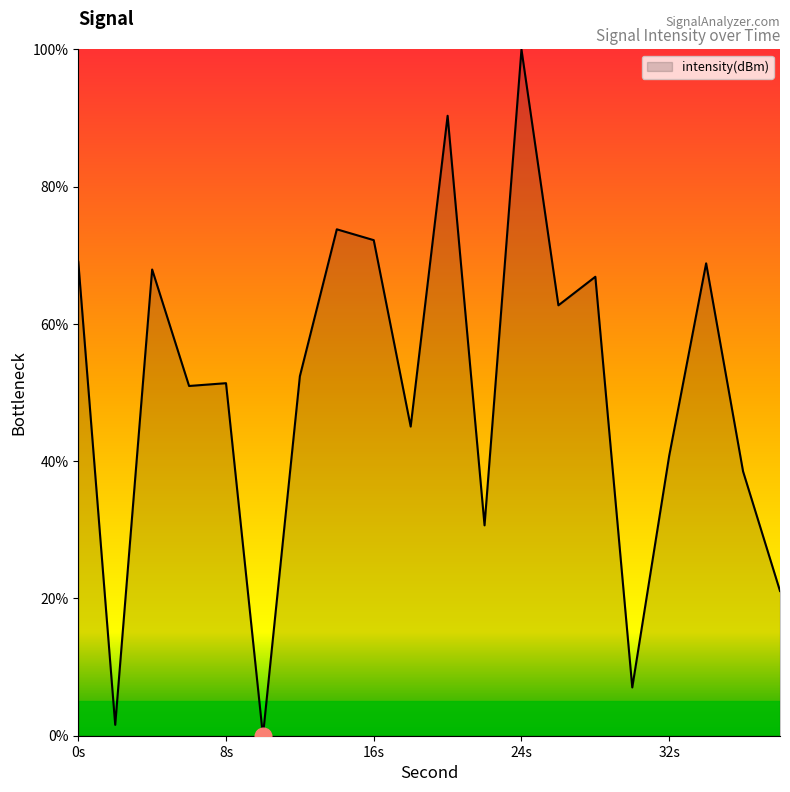

What is the difference between the maximum and minimum values?

100.0